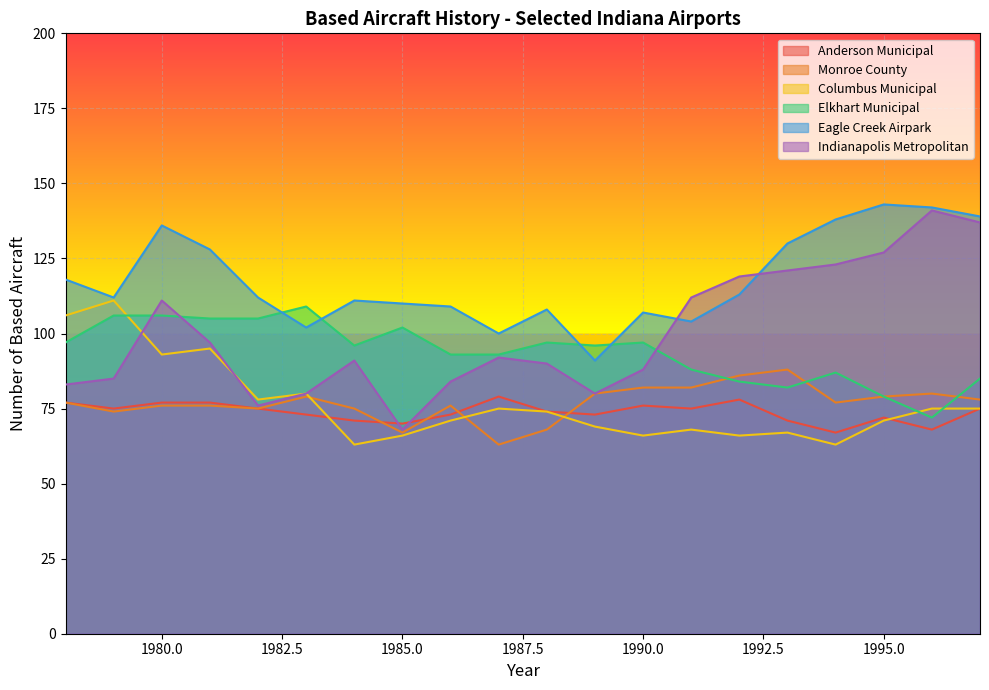

How many data points in Eagle Creek Airpark are less than 112?

9